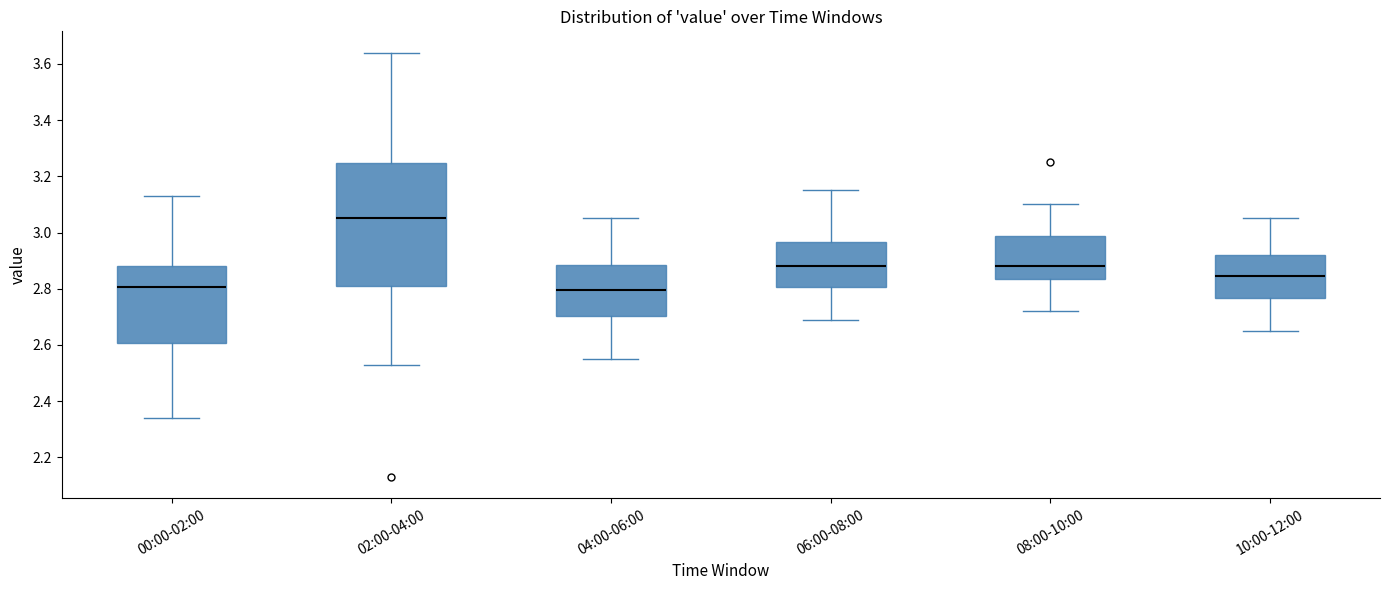

Reading left to right, read every box against the y-axis: the position of its median line, the range the box covers, and the ends of its whiskers. The values are not printed on the chart, so give them approximately, as read against the axis.

00:00-02:00: median 2.80, box 2.60 to 2.88, whiskers 2.34 to 3.14
02:00-04:00: median 3.06, box 2.82 to 3.24, whiskers 2.54 to 3.64
04:00-06:00: median 2.80, box 2.70 to 2.88, whiskers 2.56 to 3.06
06:00-08:00: median 2.88, box 2.80 to 2.96, whiskers 2.70 to 3.16
08:00-10:00: median 2.88, box 2.84 to 2.98, whiskers 2.72 to 3.10
10:00-12:00: median 2.84, box 2.76 to 2.92, whiskers 2.66 to 3.06